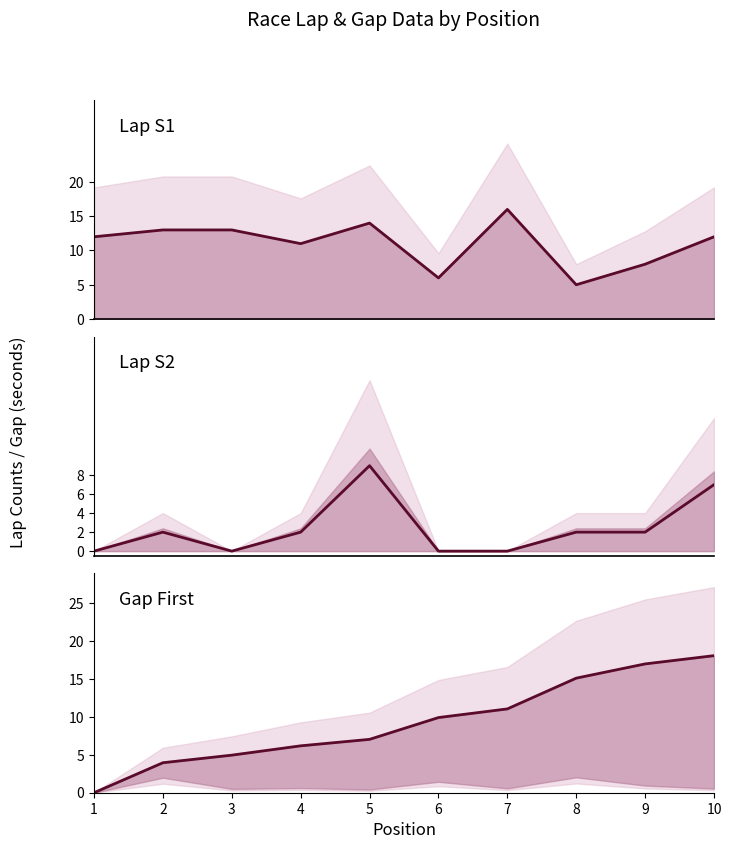

How many lines are shown in the chart?

3